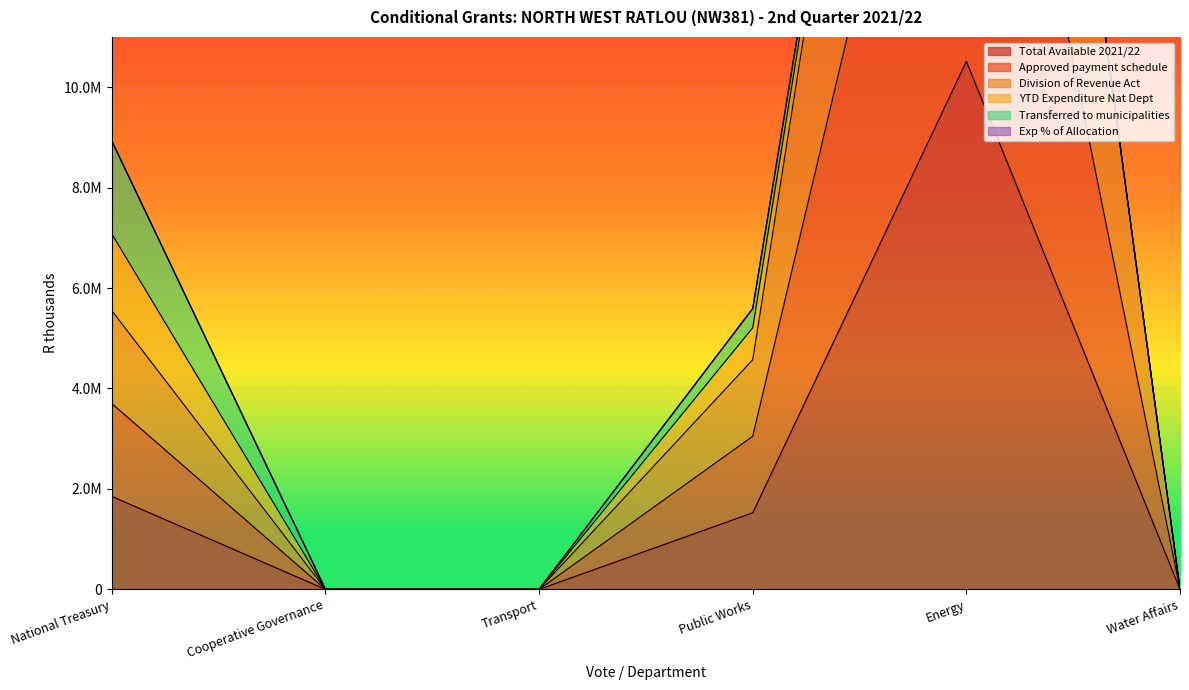

True or false: Total Available 2021/22 and Approved payment schedule cross at least once.

False